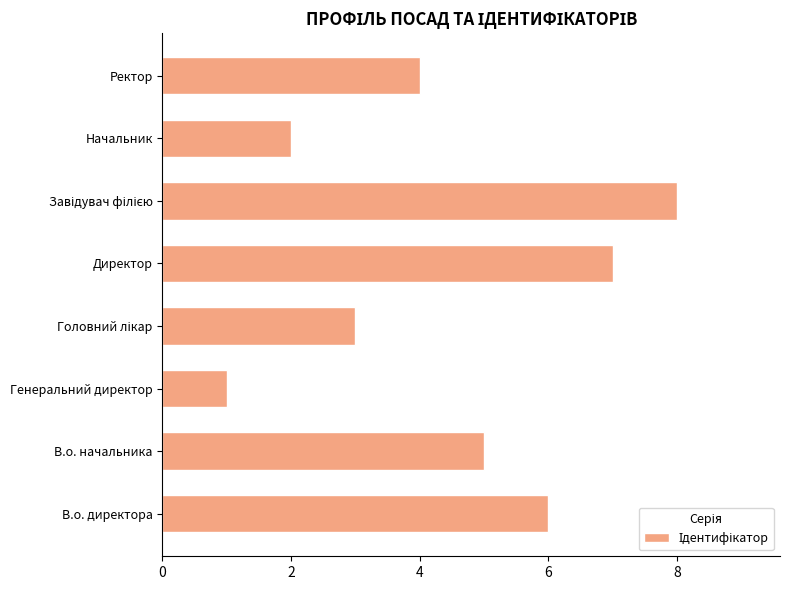

What is the greatest value displayed?

8